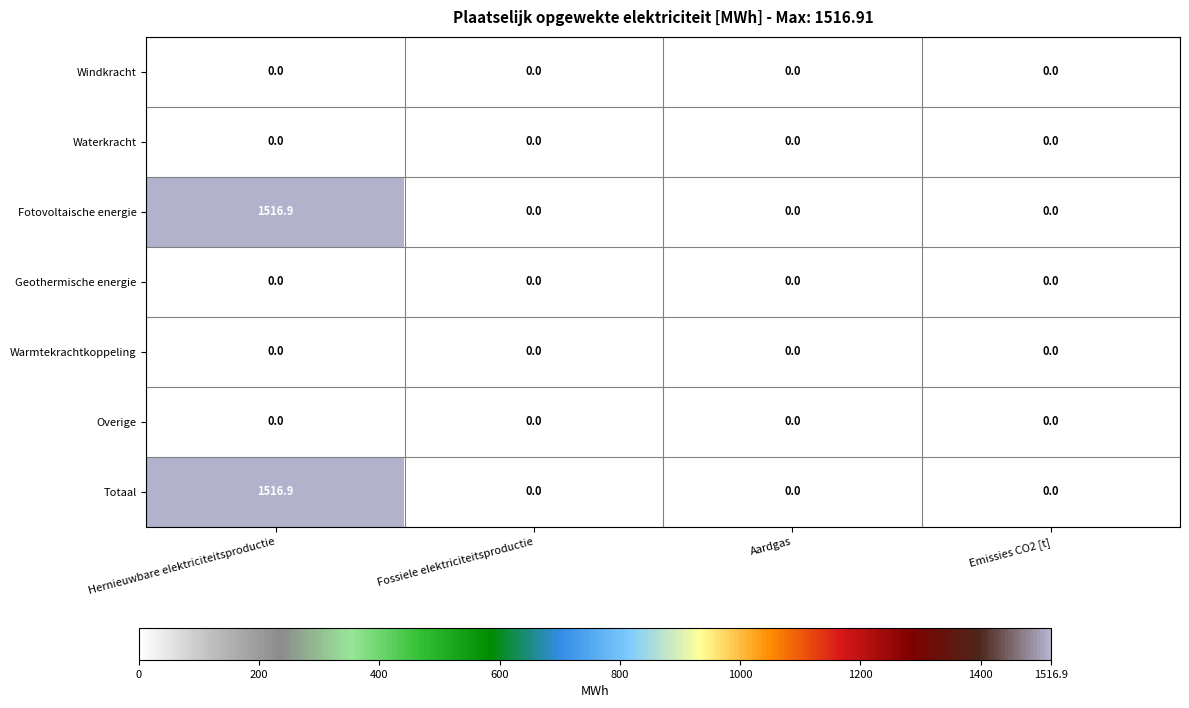

What is the sum of all Totaal values?

1516.9